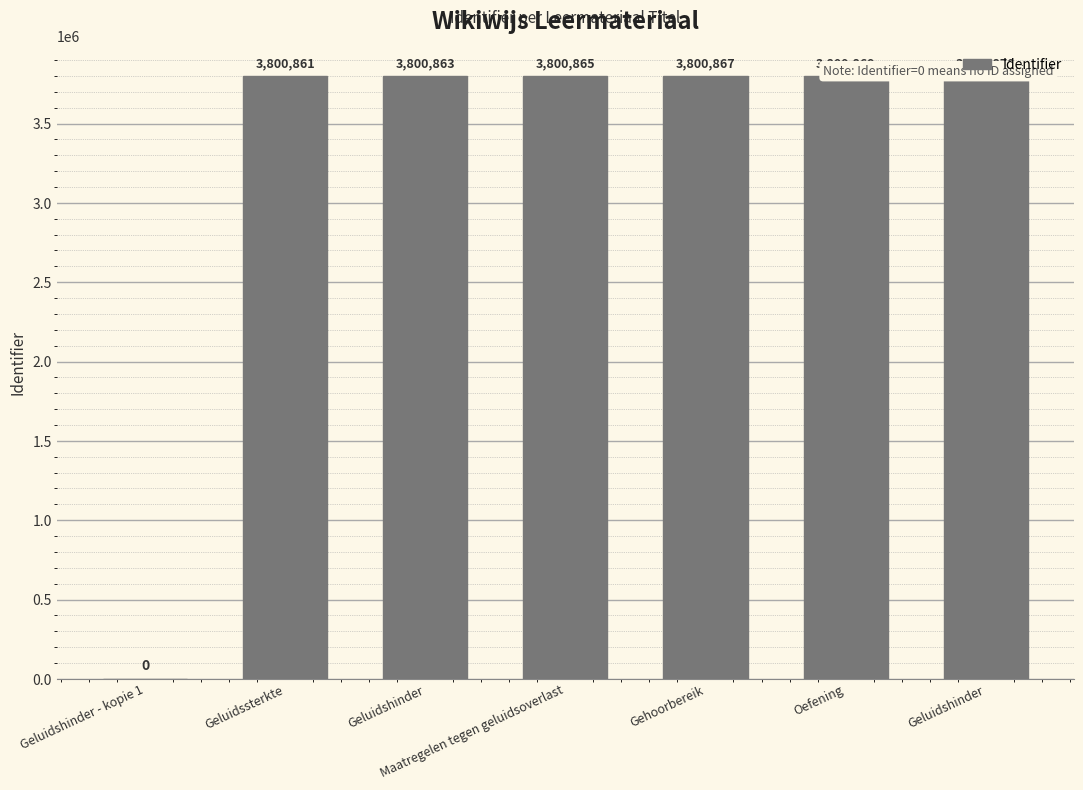

At which category does the chart reach its peak across all series?

Geluidshinder